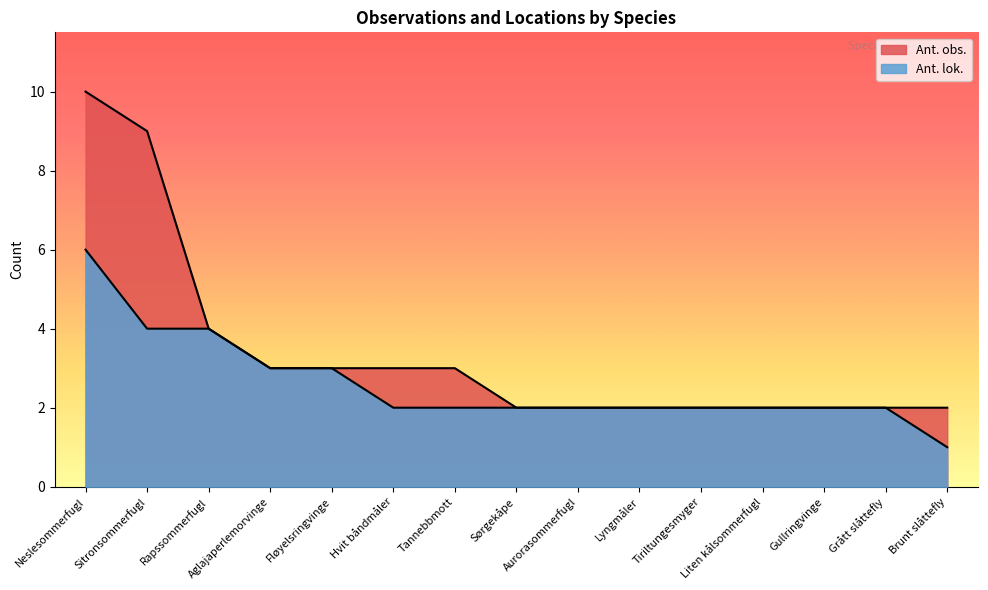

What is the smallest value displayed?

1